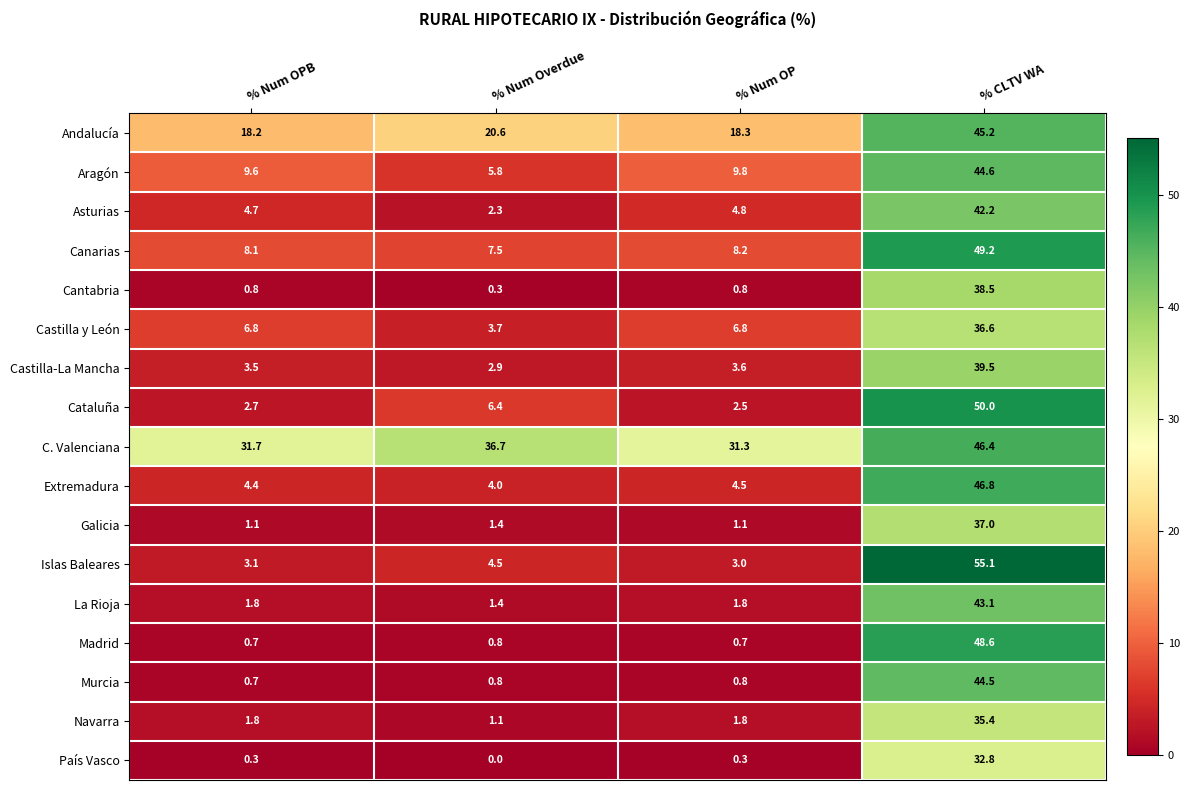

Which series has the largest total across all categories?

C. Valenciana